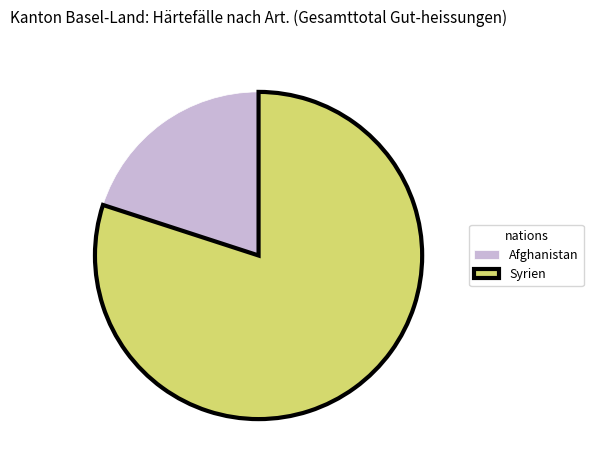

Rank the categories by value from lowest to highest.

Afghanistan, Syrien